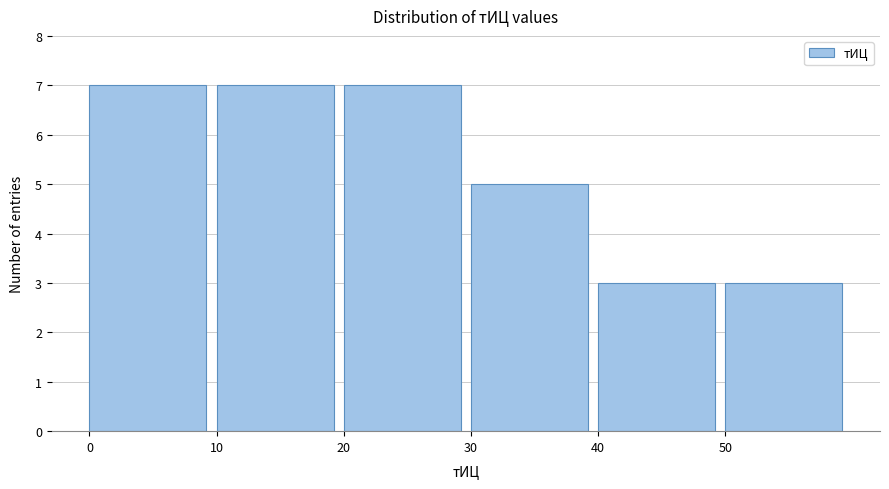

Reading left to right, transcribe this chart: for each bar, give the range it covers on the x-axis and its height. The values are not printed on the chart, so give them approximately, as read against the axis.

0 to 10: 7
10 to 20: 7
20 to 30: 7
30 to 40: 5
40 to 50: 3
50 to 60: 3